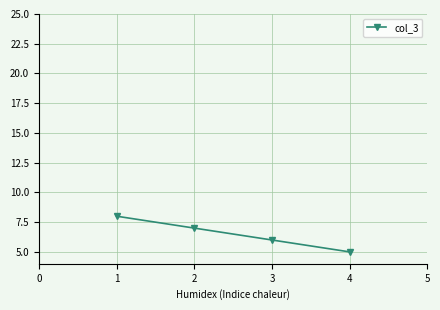

What is the ratio of the value at 1 to the value at 3?

1.3